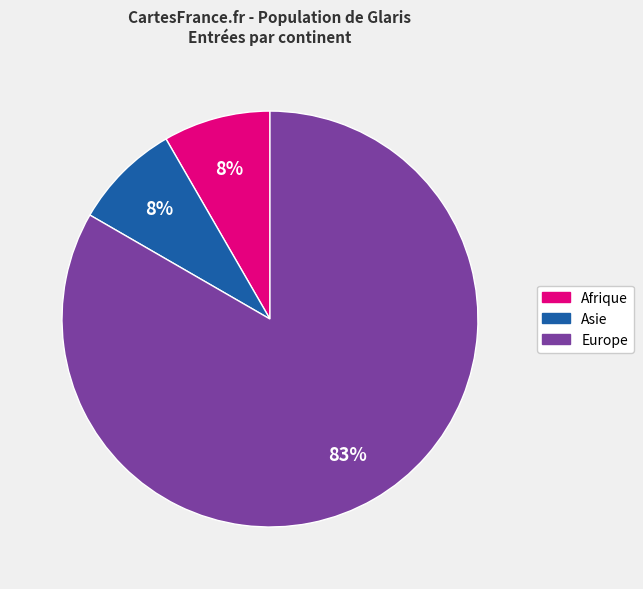

To the nearest percent, what is the average slice percentage?

33%